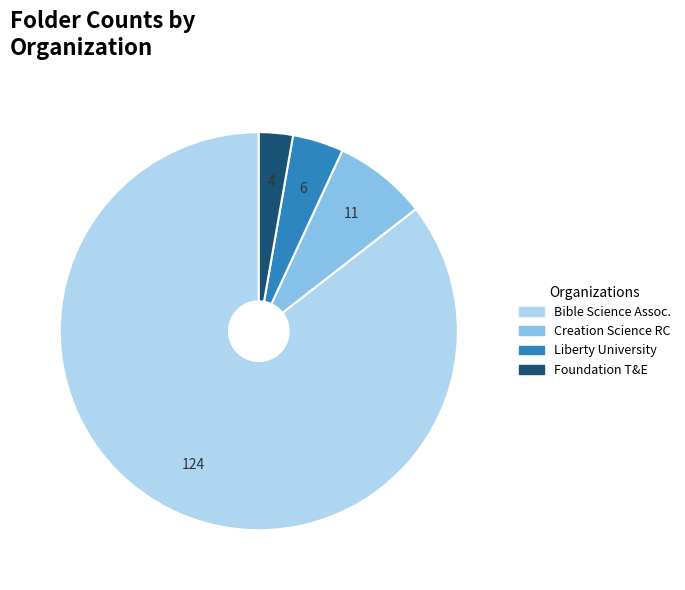

Is Bible Science Assoc. the majority of the pie?

Yes